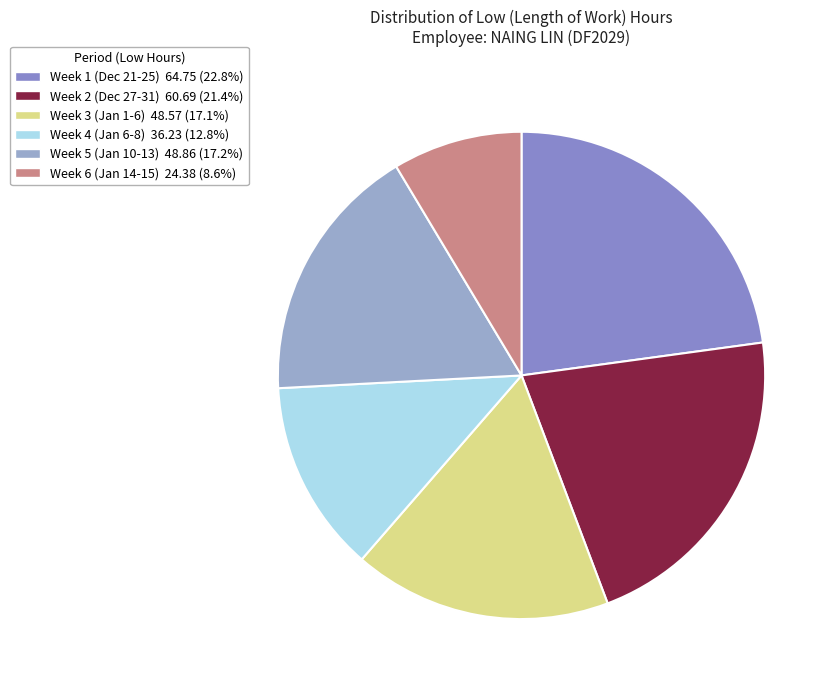

Count the number of slices in the pie.

6